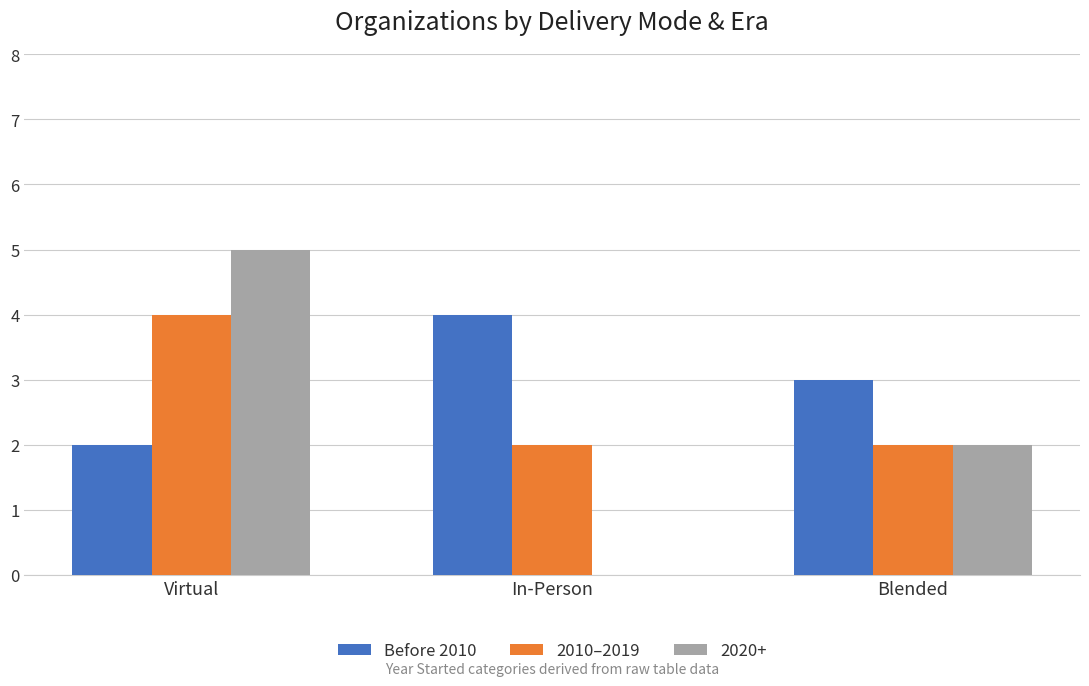

At which category does the chart reach its peak across all series?

Virtual